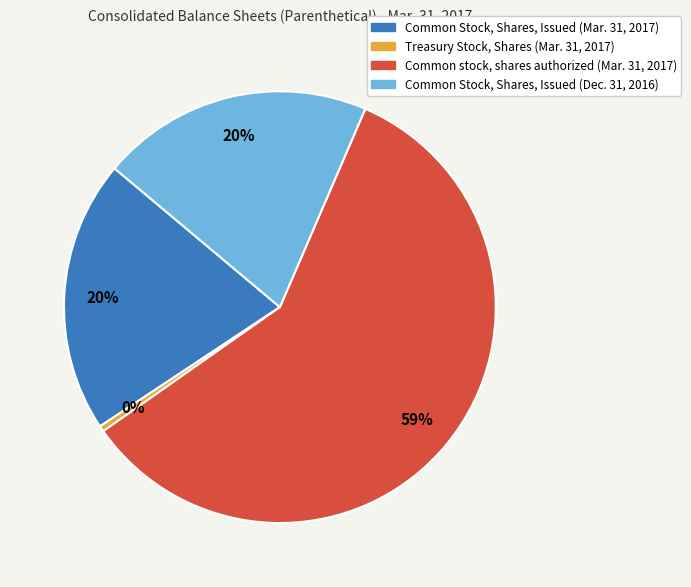

Count the number of slices in the pie.

4